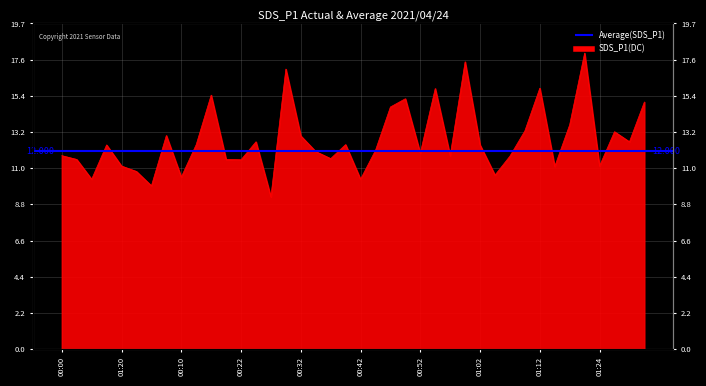

Which has a higher value, 01:04 or 01:02?

01:02